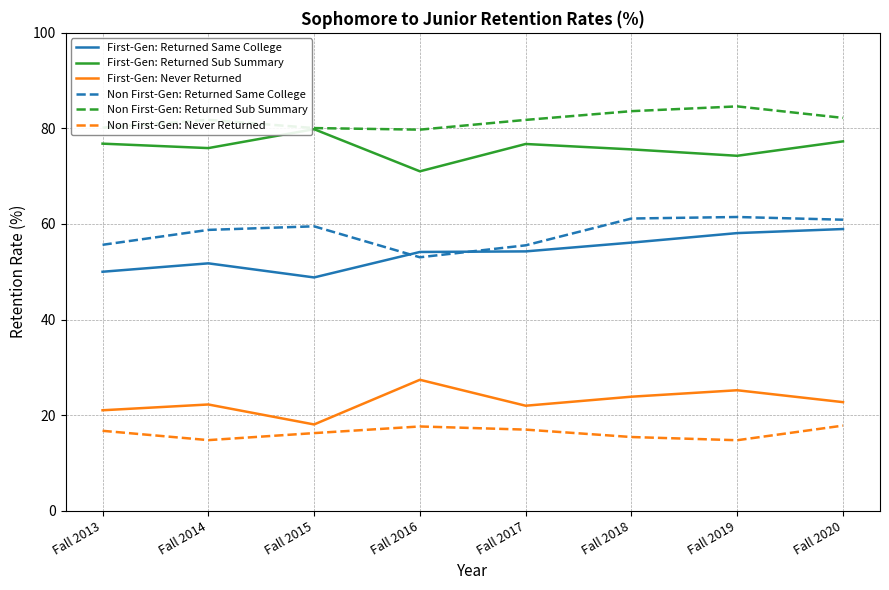

True or false: First-Gen: Returned Same College and Non First-Gen: Returned Sub Summary cross at least once.

False